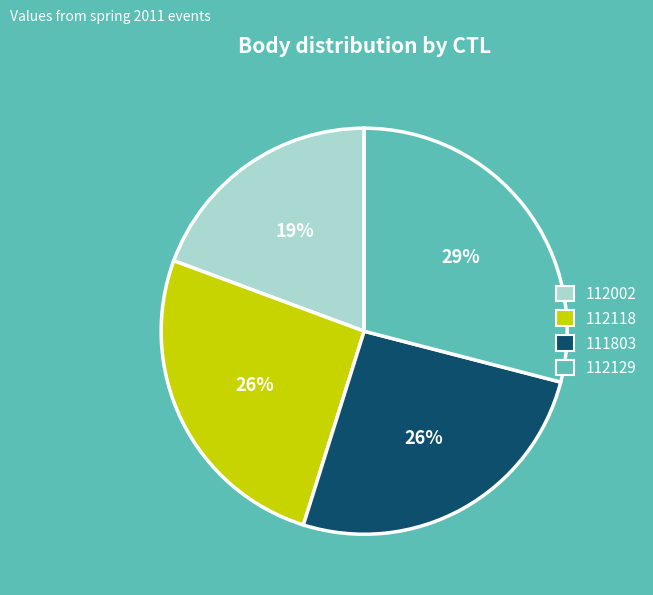

Do 111803 and 112129 together represent more than half of the pie?

Yes